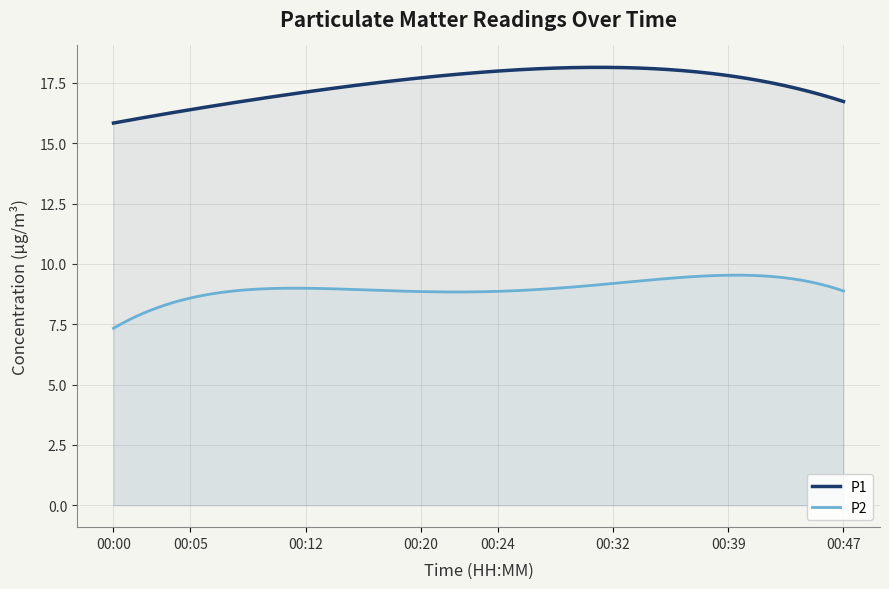

True or false: P1 and P2 intersect in this chart.

False